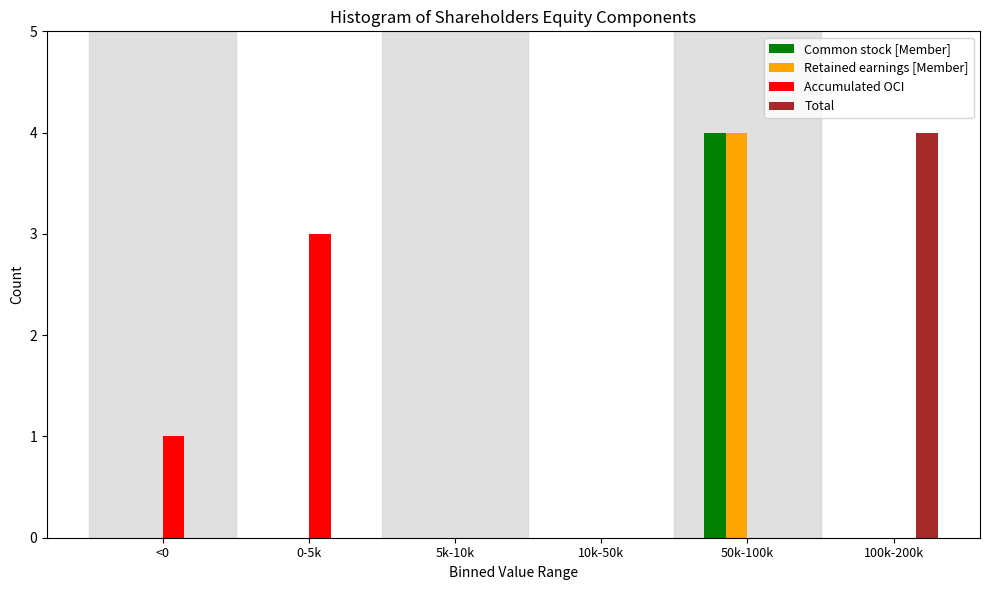

Reading right to left, what are all the values shown in this chart?

Common stock [Member]: 100k-200k=0	50k-100k=4	10k-50k=0	5k-10k=0	0-5k=0	<0=0
Retained earnings [Member]: 100k-200k=0	50k-100k=4	10k-50k=0	5k-10k=0	0-5k=0	<0=0
Accumulated OCI: 100k-200k=0	50k-100k=0	10k-50k=0	5k-10k=0	0-5k=3	<0=1
Total: 100k-200k=4	50k-100k=0	10k-50k=0	5k-10k=0	0-5k=0	<0=0